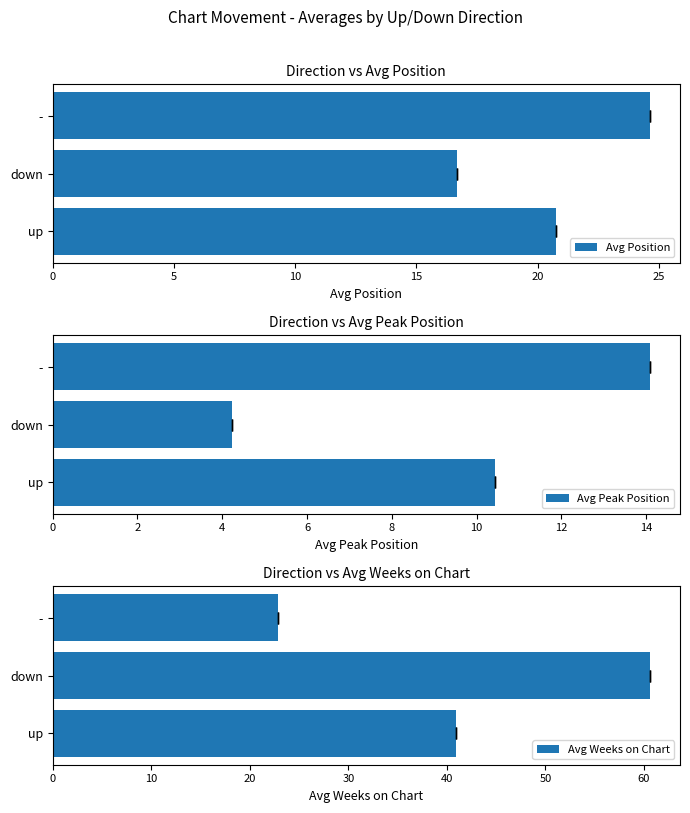

What is the minimum value for Avg Position?

16.7